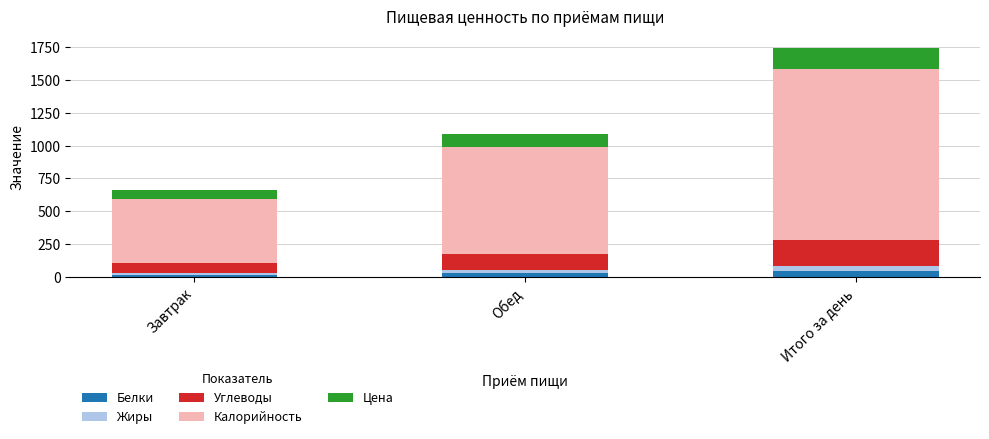

What is the total value across all series at Итого за день?

1743.7